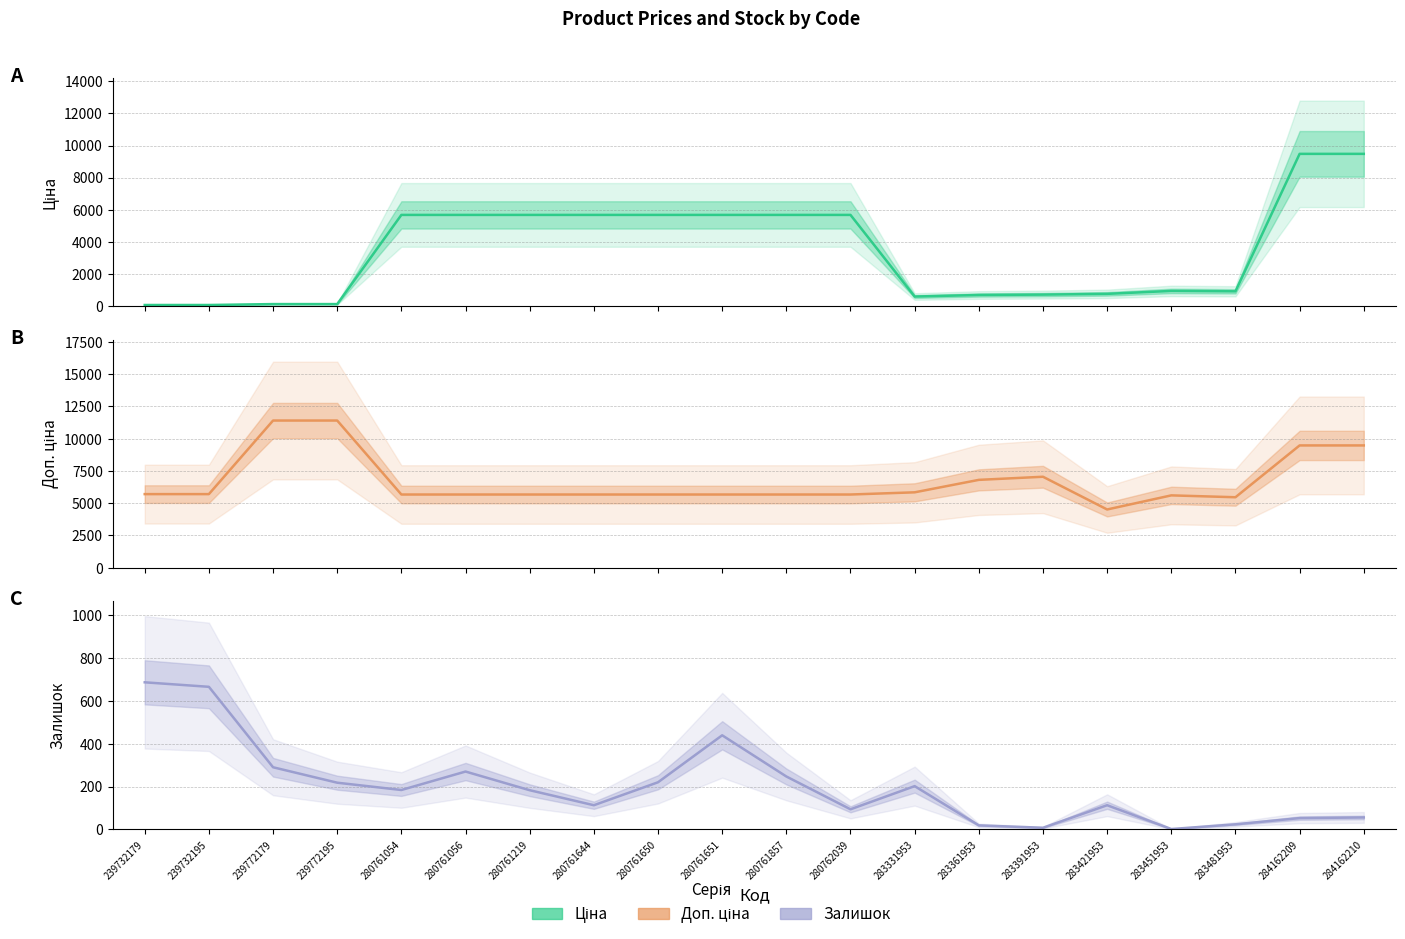

How many intersections are there between Залишок and Ціна?

1